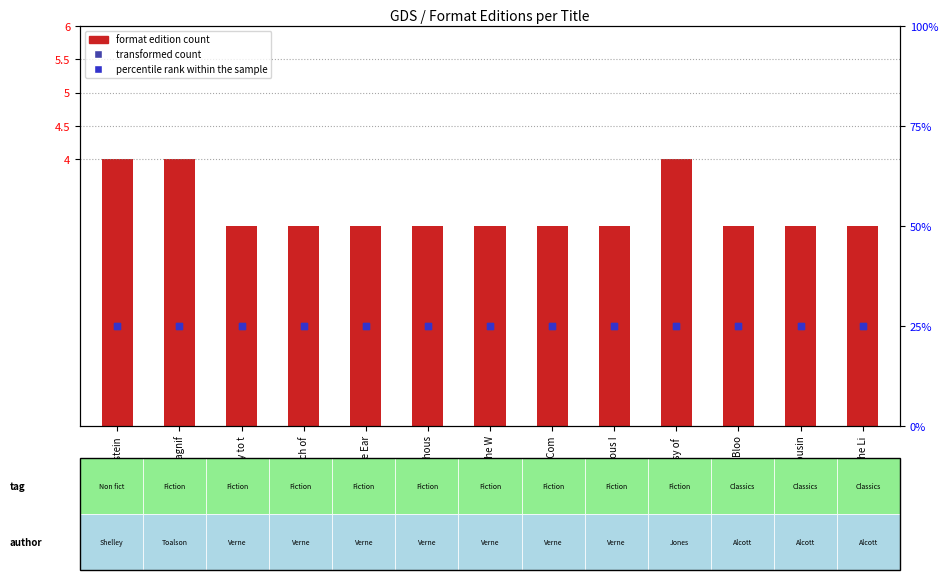

What is the total value across all series at Mysterious I?

29.5